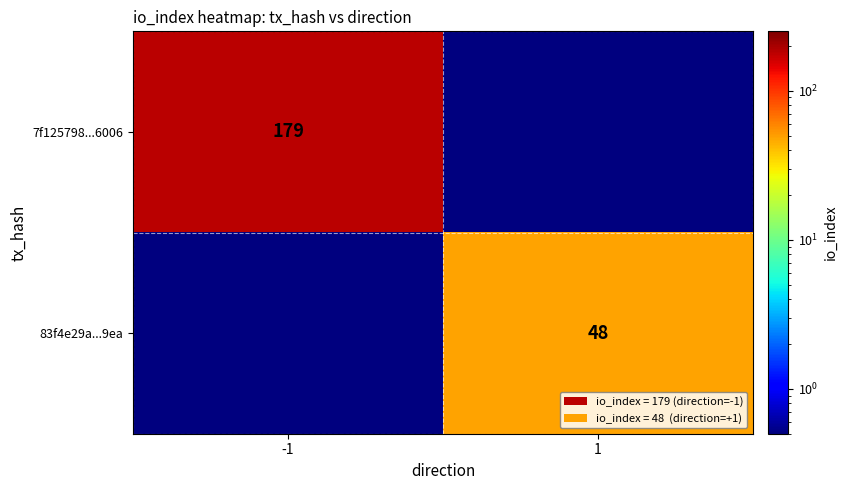

The value of 7f125798...6006 at -1 is 259.0. True or false?

False